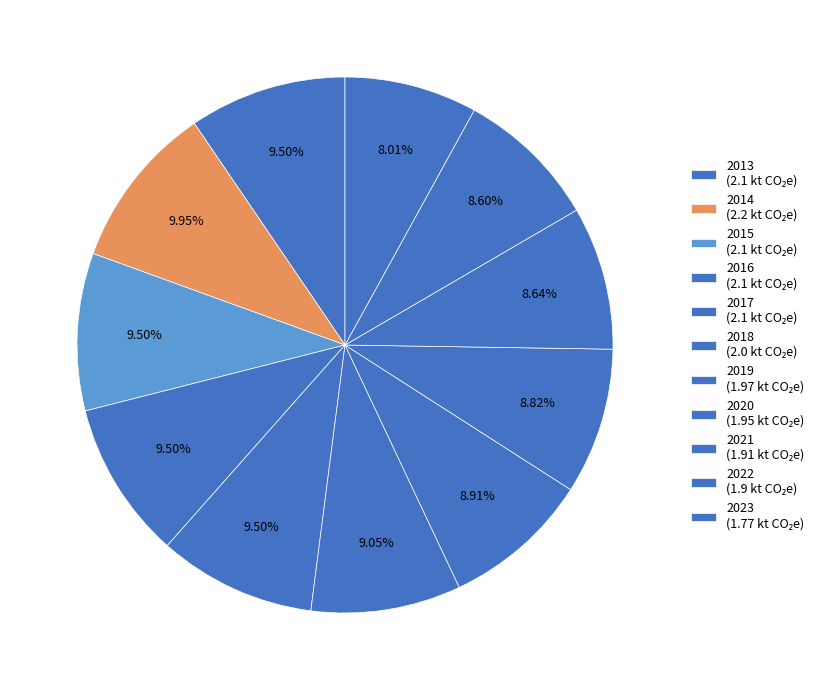

What is the ratio of the value at 2017 to the value at 2020?

1.1